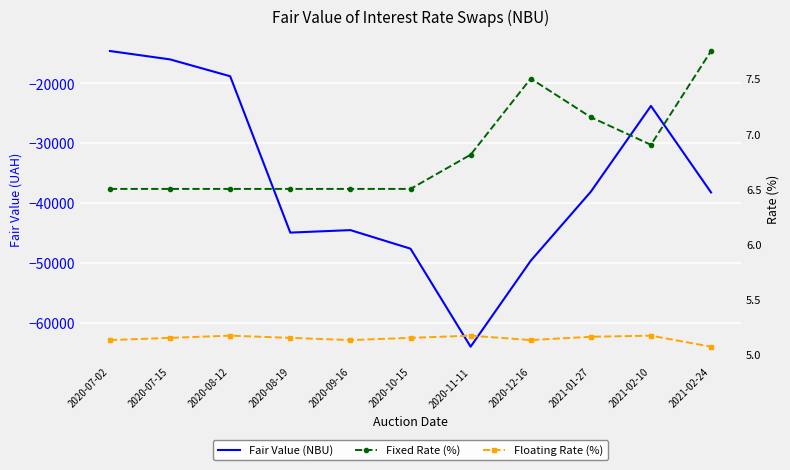

Reading left to right, what are all the values shown in this chart?

Fair Value (NBU): -14632.1	-16032.5	-18845.5	-44950.2	-44532.2	-47632.8	-63995.6	-49650.1	-38122.9	-23801.9	-38238.6
Fixed Rate (%): 6.5	6.5	6.5	6.5	6.5	6.5	6.8	7.5	7.2	6.9	7.8
Floating Rate (%): 5.1	5.2	5.2	5.2	5.1	5.2	5.2	5.1	5.2	5.2	5.1